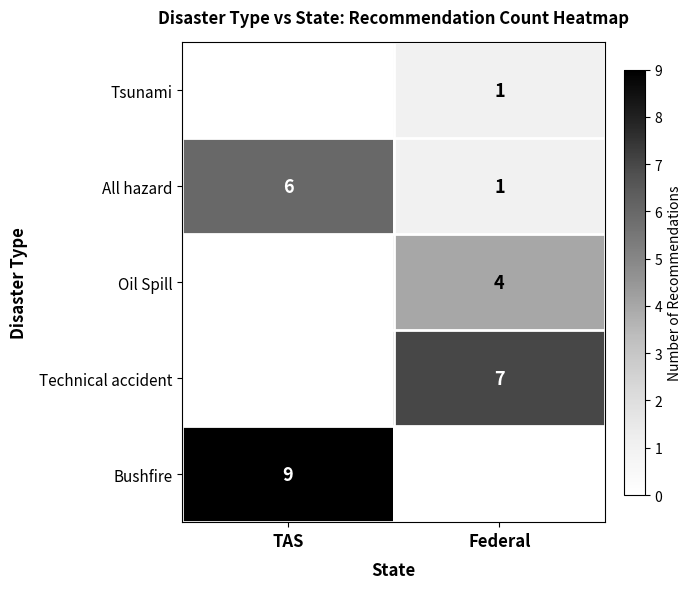

List the labels in order of Bushfire value, smallest first.

Federal, TAS